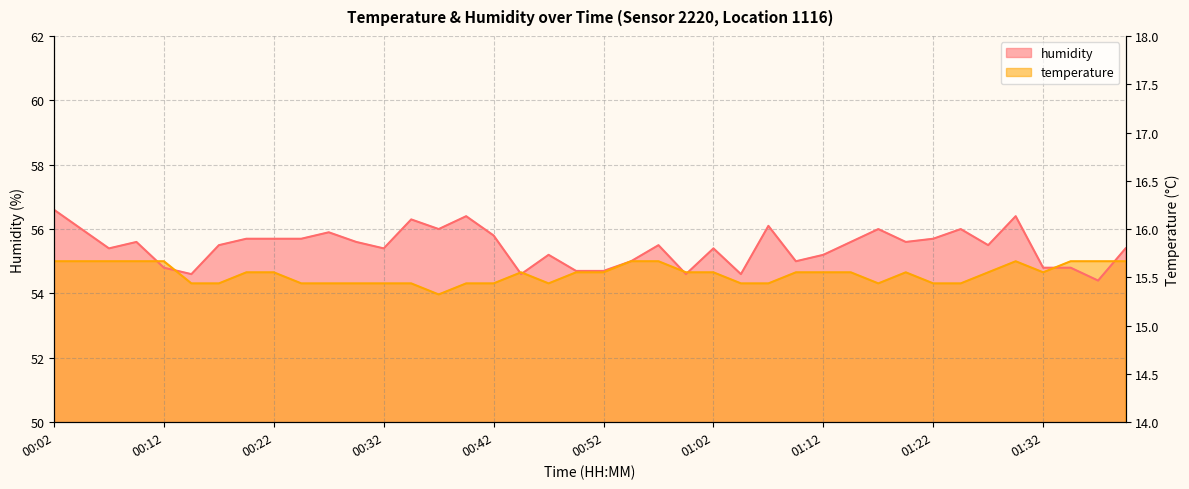

At how many categories does at least one series exceed 55?

28